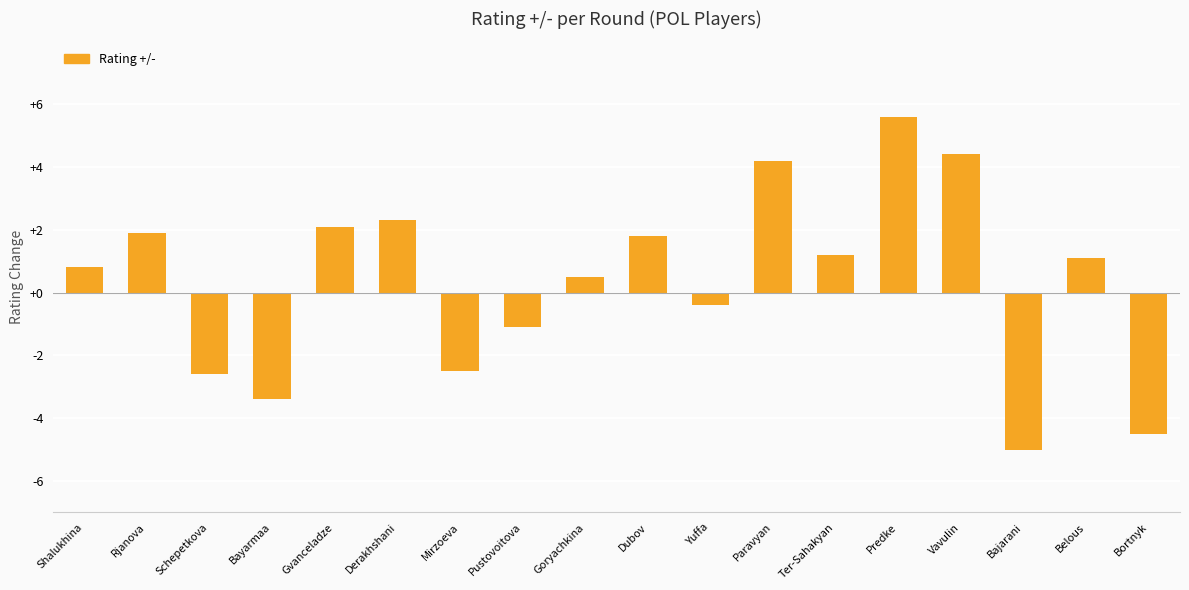

How many negative values are there?

7